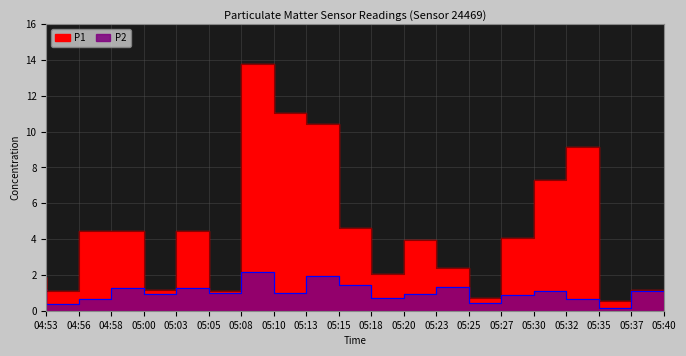

What is the average value of the P2 series?

1.0